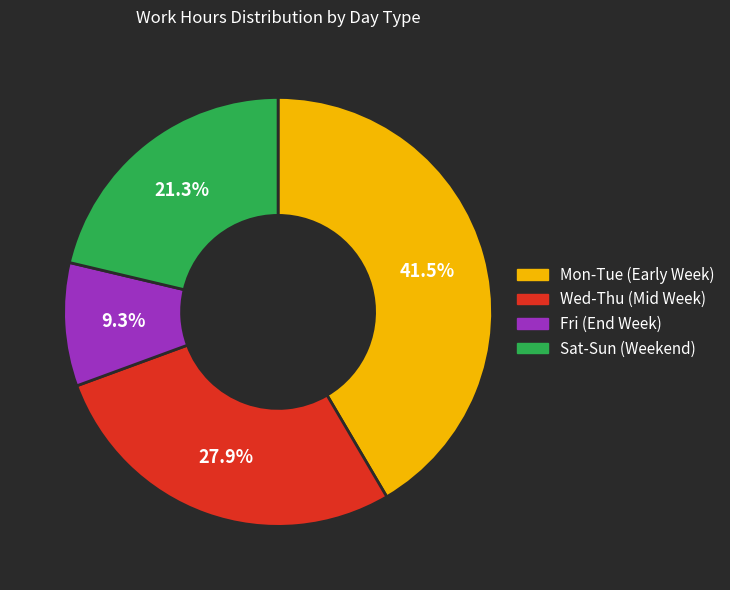

Does any single category account for the majority?

No